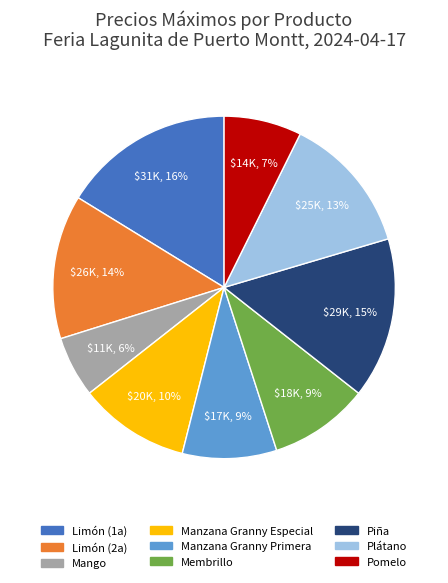

Which slice is the smallest?

Mango